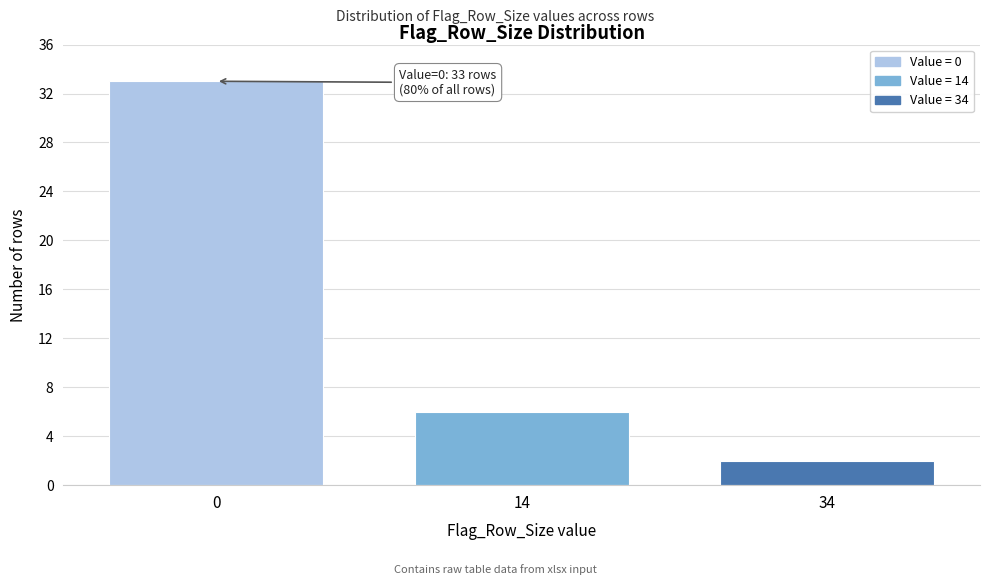

Reading left to right, what are all the values shown in this chart?

0=33	14=6	34=2